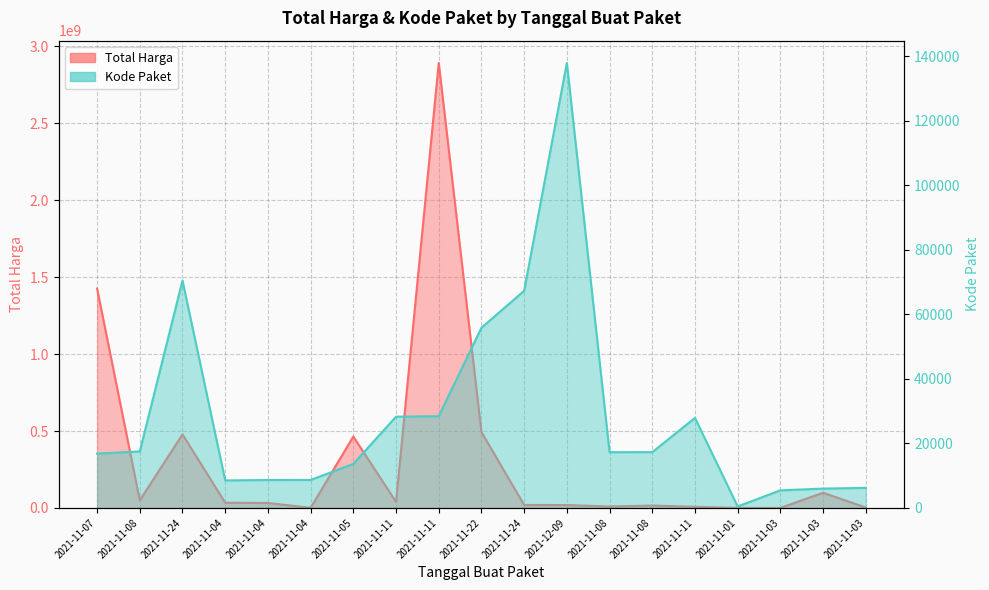

Read the Total Harga value at 2021-11-08.

9180000